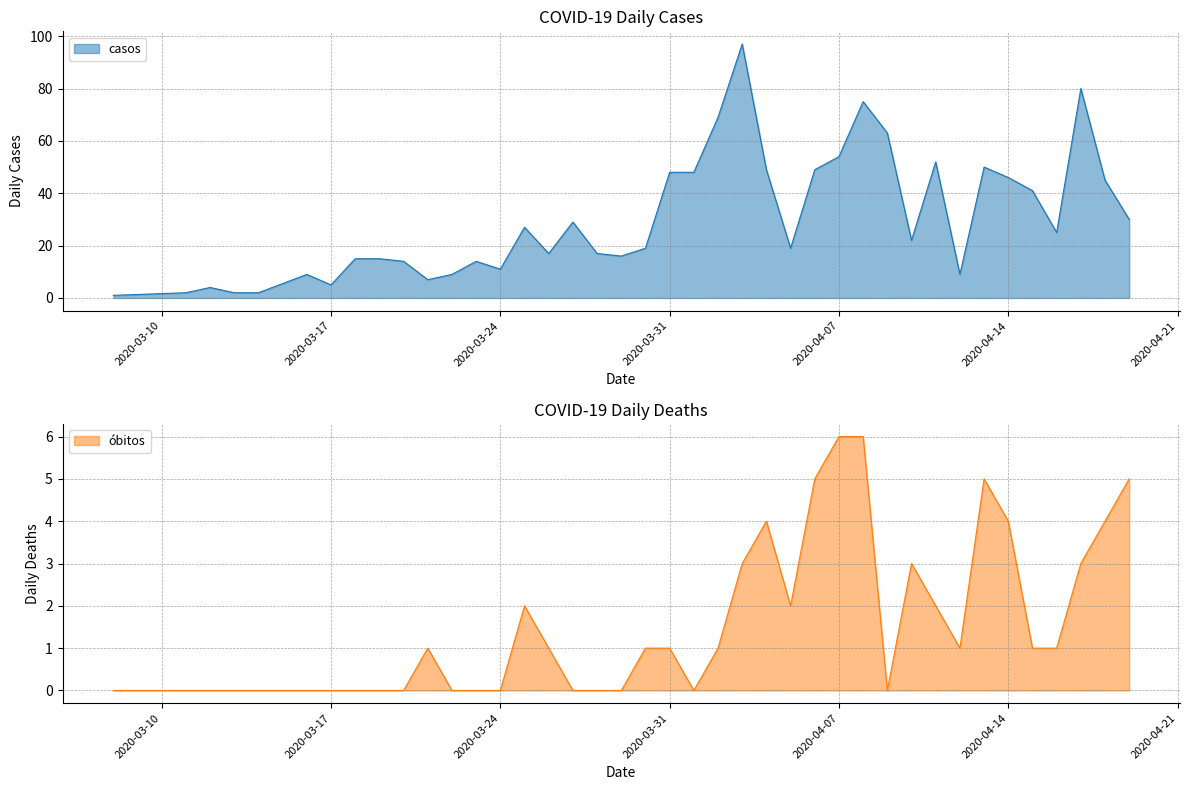

Where is obitos nearest to the value 3?

2020-04-03